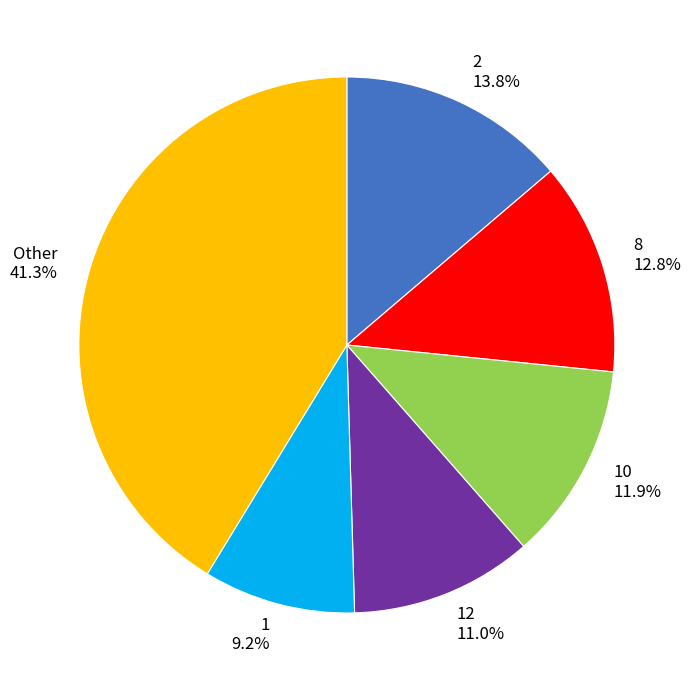

Rank the categories by value from lowest to highest.

1, 12, 10, 8, 2, Other